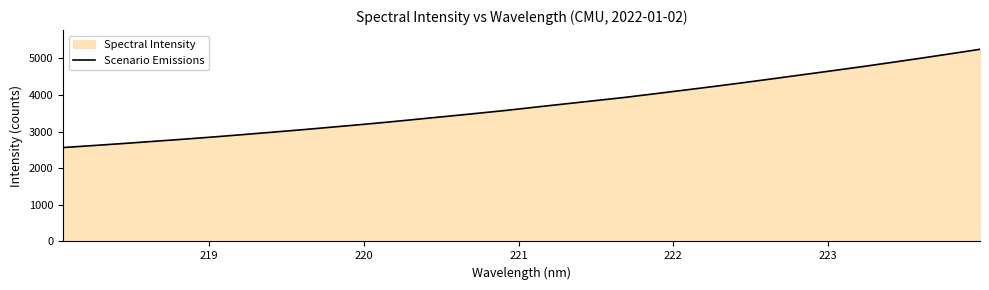

How many values are below 3672?

16